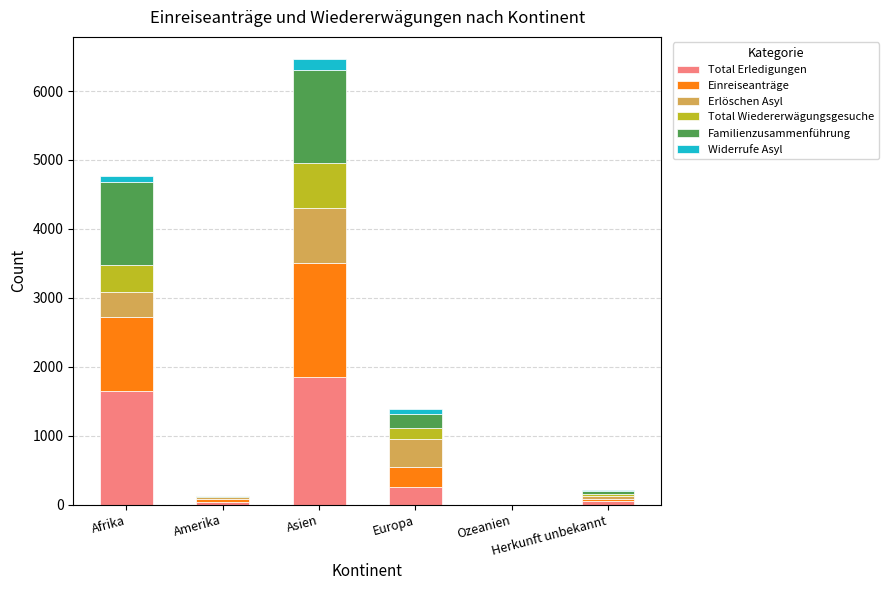

What is the sum of all Total Erledigungen values?

3840